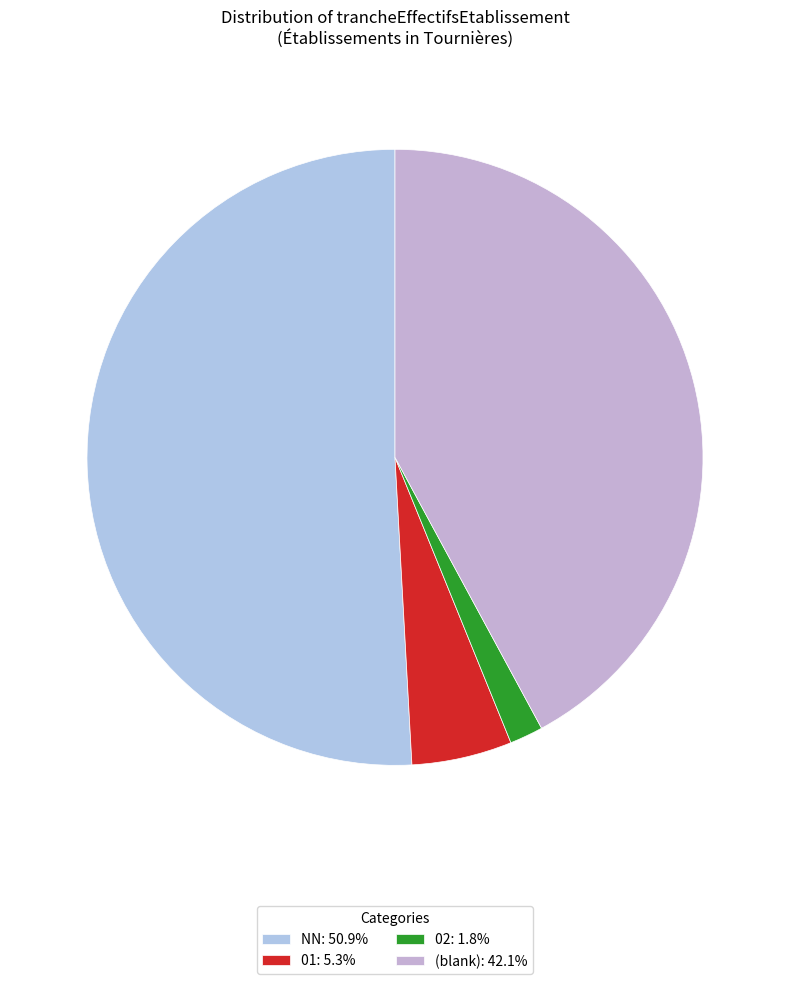

Does any single category account for the majority?

Yes